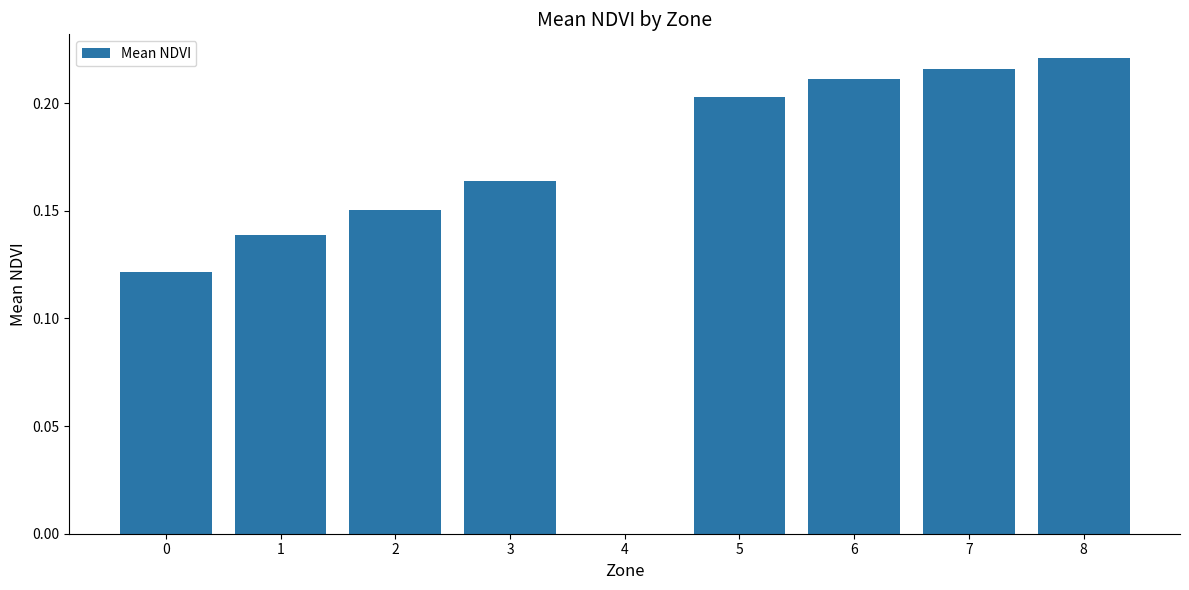

True or false: the data shows 0.2 at 0.

False